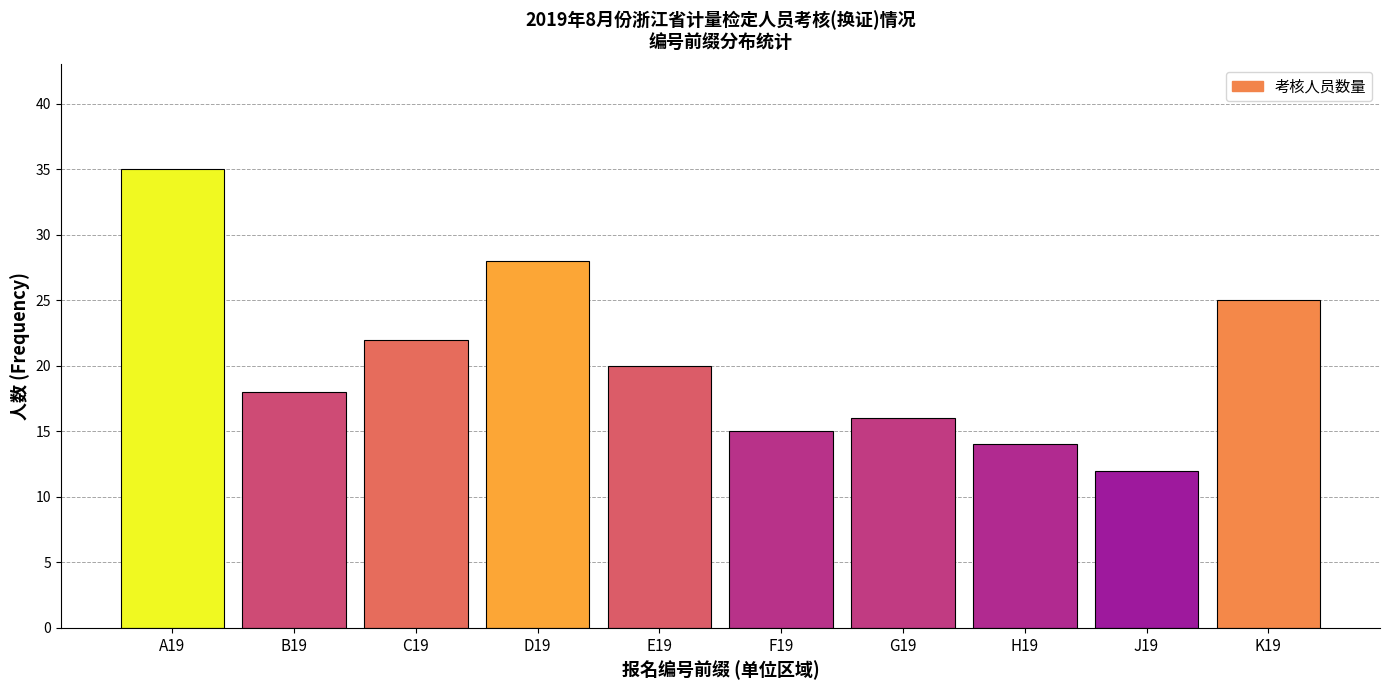

Reading left to right, list all the values displayed in this chart.

A19=35	B19=18	C19=22	D19=28	E19=20	F19=15	G19=16	H19=14	J19=12	K19=25